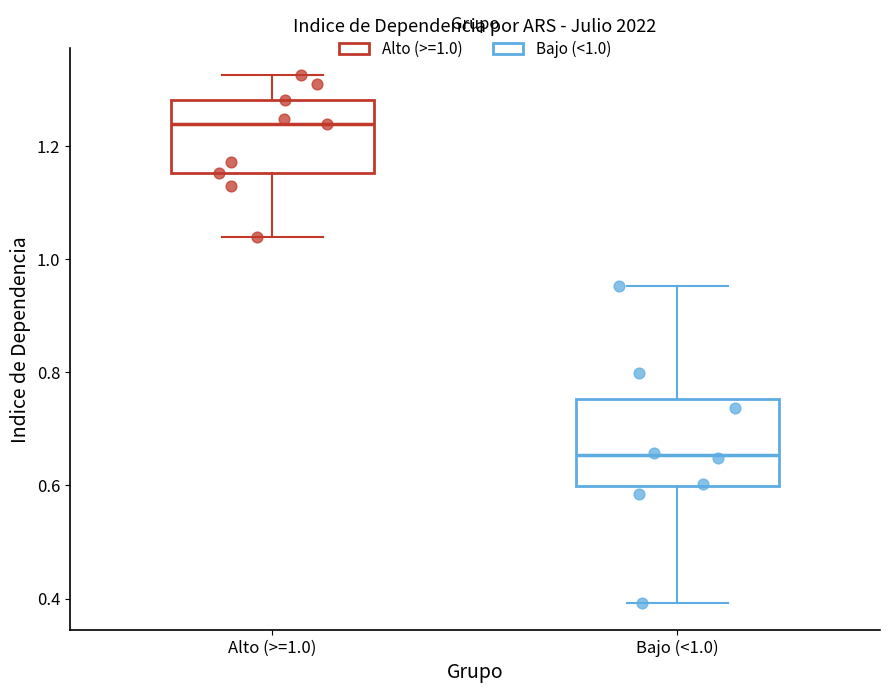

Comparing the boxes themselves (not the whiskers), which one is the tallest?

Bajo (<1.0)